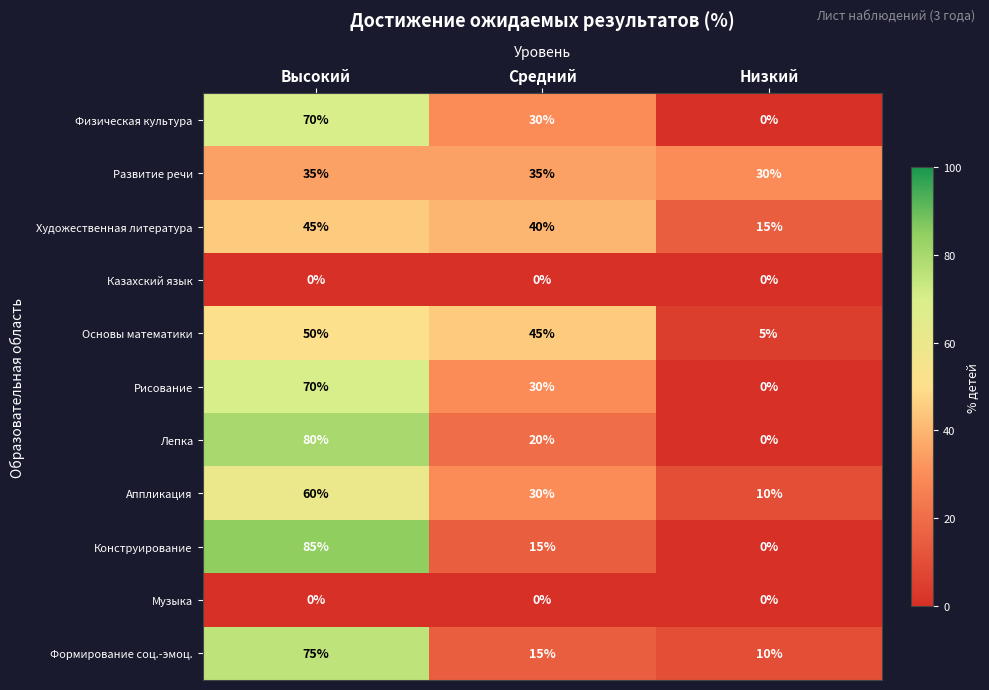

At which label does Аппликация first exceed 30?

Высокий